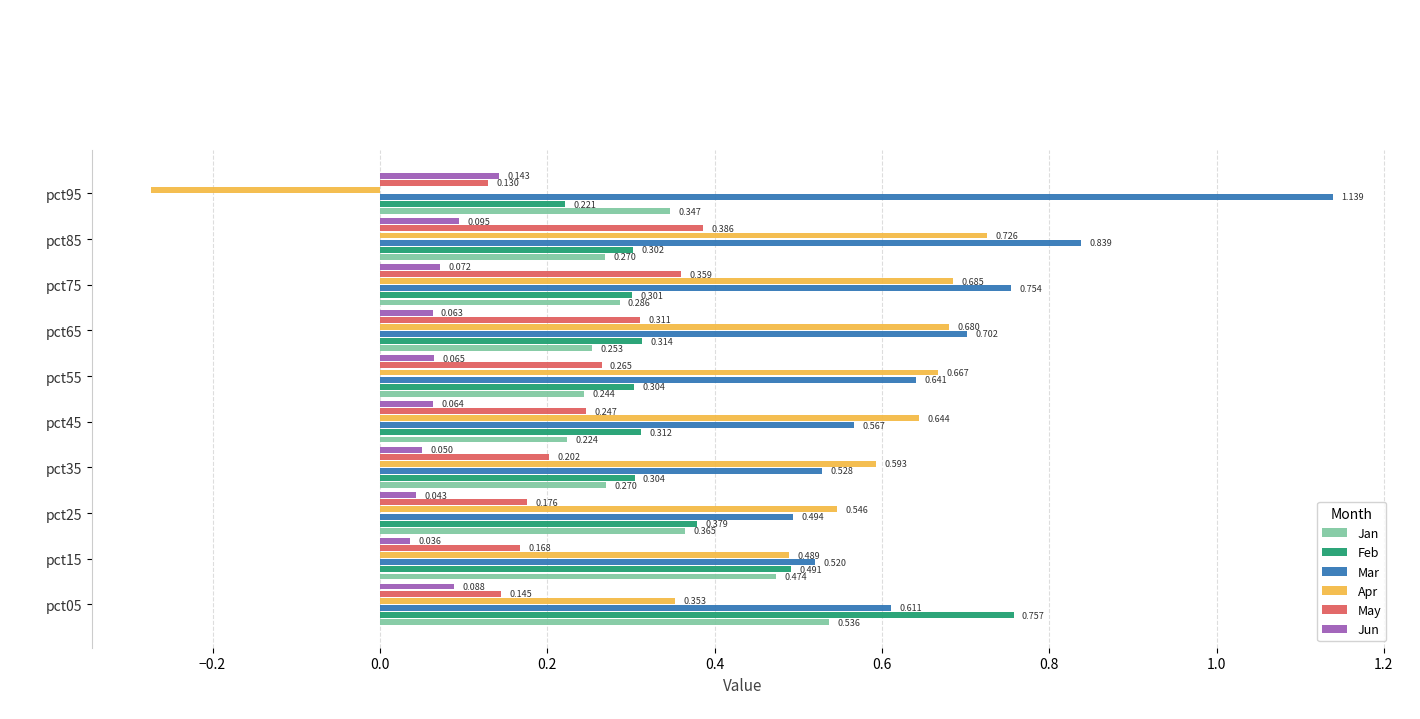

How many Mar values are between 0 and 1?

9